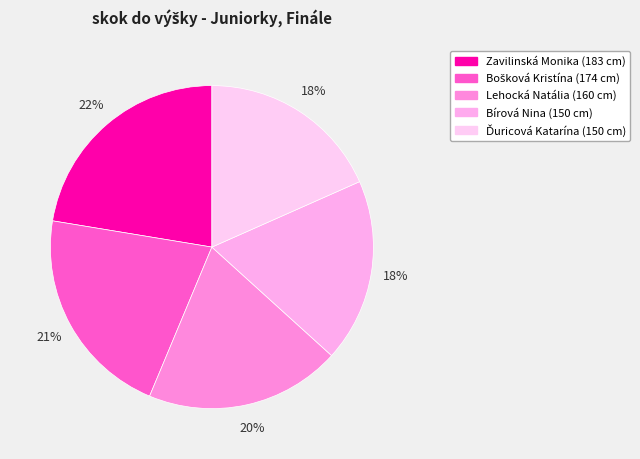

To the nearest percent, what portion does Bošková Kristína represent?

21%